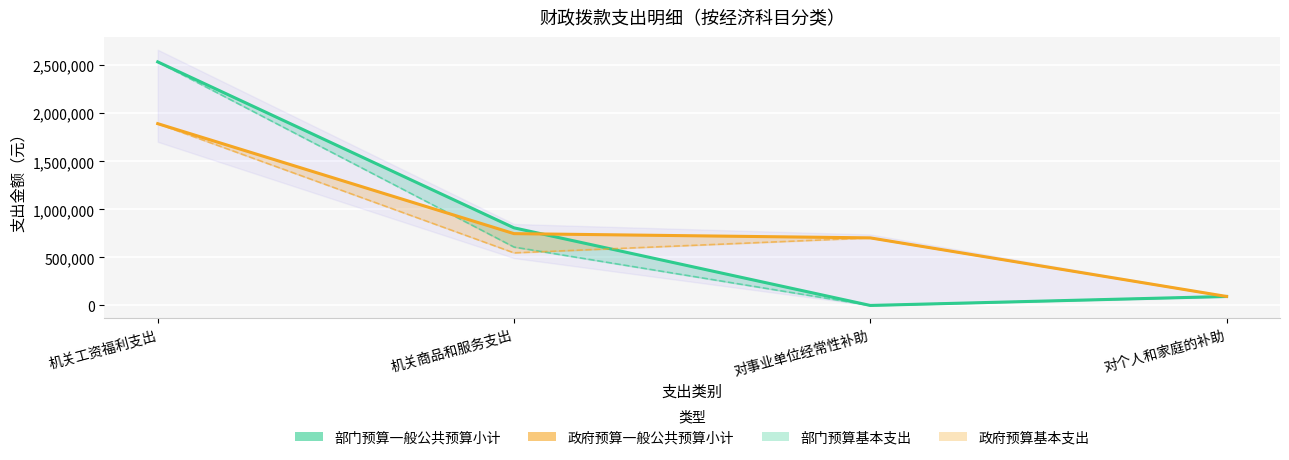

What is the sum of all 政府预算一般公共预算小计 values?

3436474.6